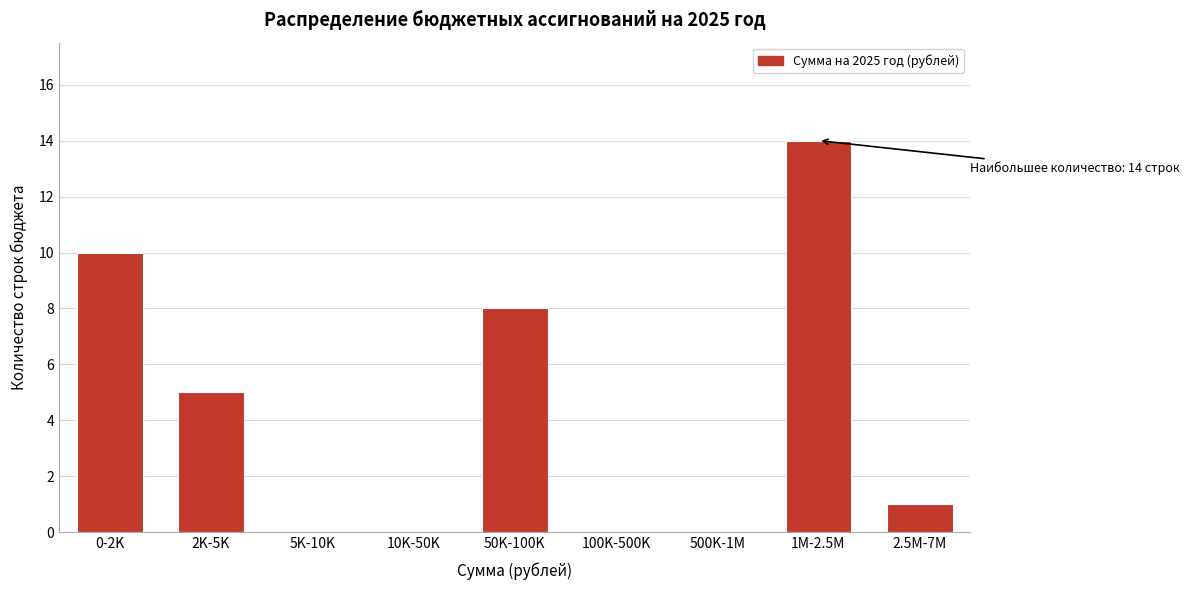

Reading right to left, list all the values displayed in this chart.

2.5M-7M=1	1M-2.5M=14	500K-1M=0	100K-500K=0	50K-100K=8	10K-50K=0	5K-10K=0	2K-5K=5	0-2K=10